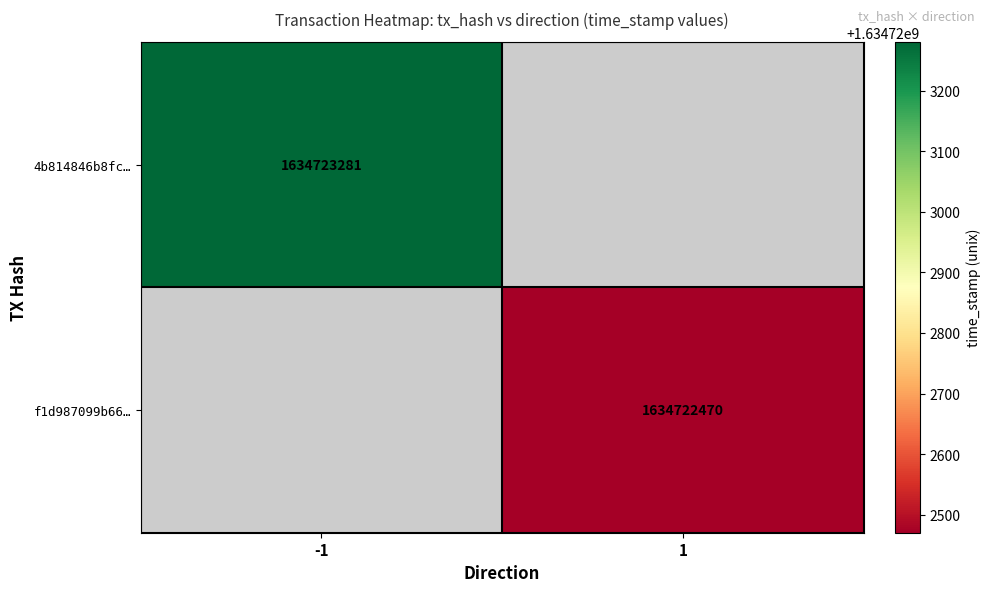

Reading left to right, transcribe all the data shown in this chart.

4b814846b8fcce64e874049edfb3c7a0831760b: -1	1634723281
f1d987099b66f41d03a5a9d24a821b03382ebdf: 1	1634722470